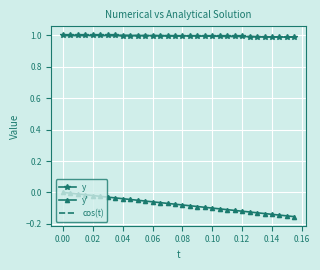

True or false: y' and cos(t) intersect in this chart.

False